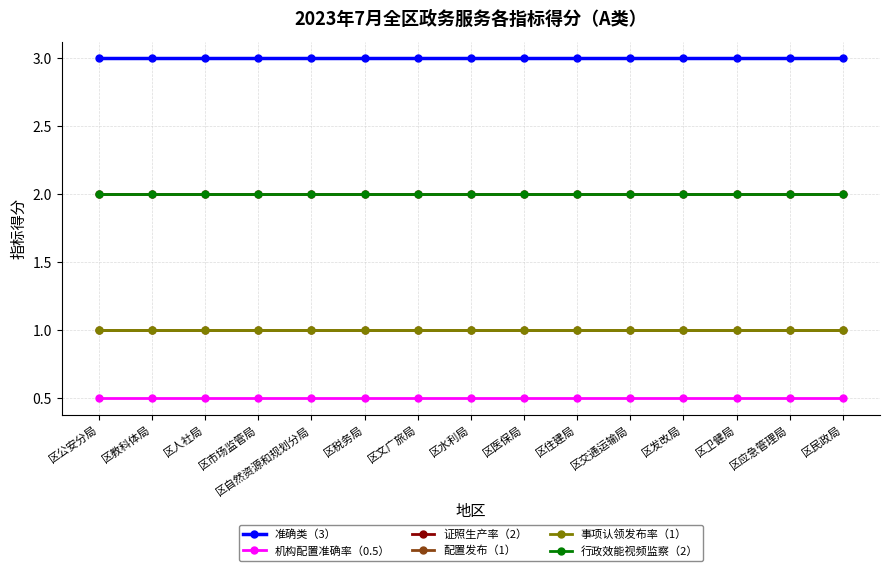

What is the difference between the highest and lowest values at 区卫健局?

2.5